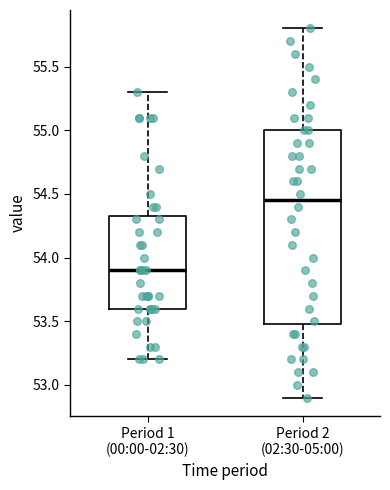

Comparing the boxes themselves (not the whiskers), which one is the tallest?

Period 2 (02:30-05:00)